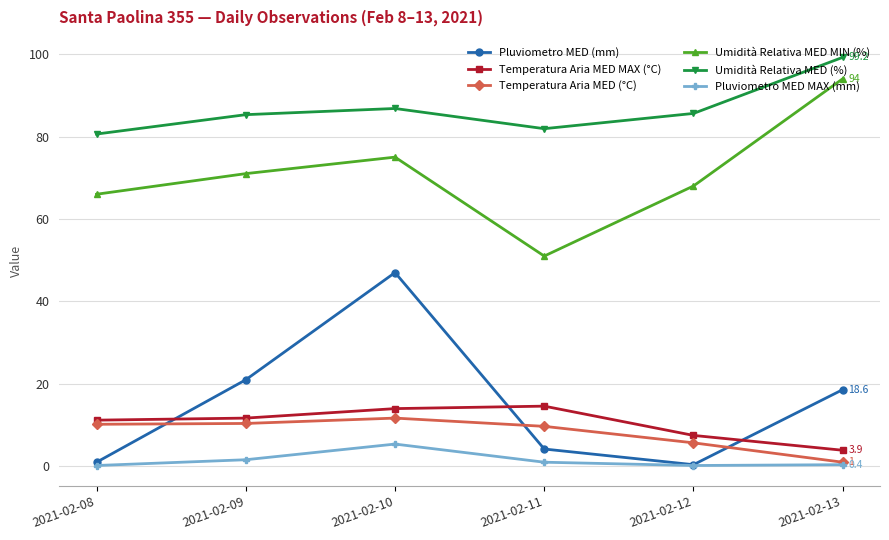

Between 2021-02-08 and 2021-02-11, which series saw the biggest shift?

Umidità Relativa MED MIN (%)